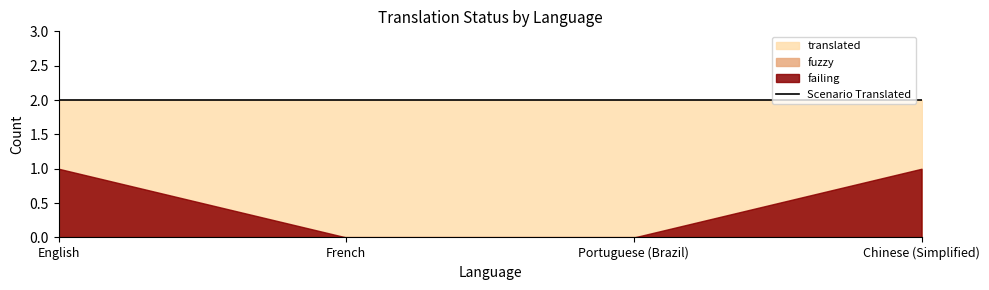

Which series has the largest total across all categories?

translated